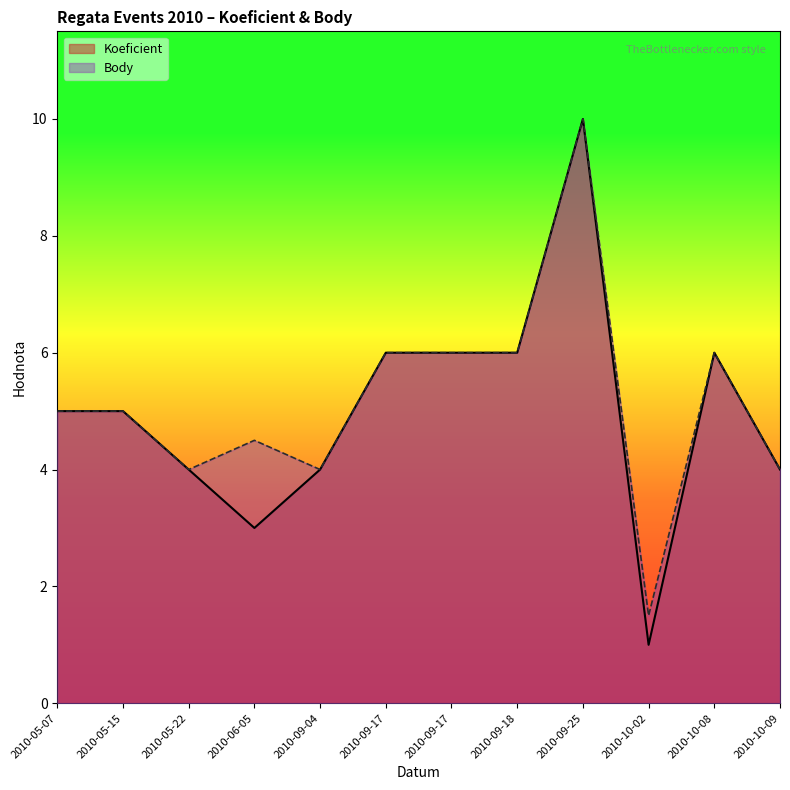

Which series has the largest total across all categories?

Body